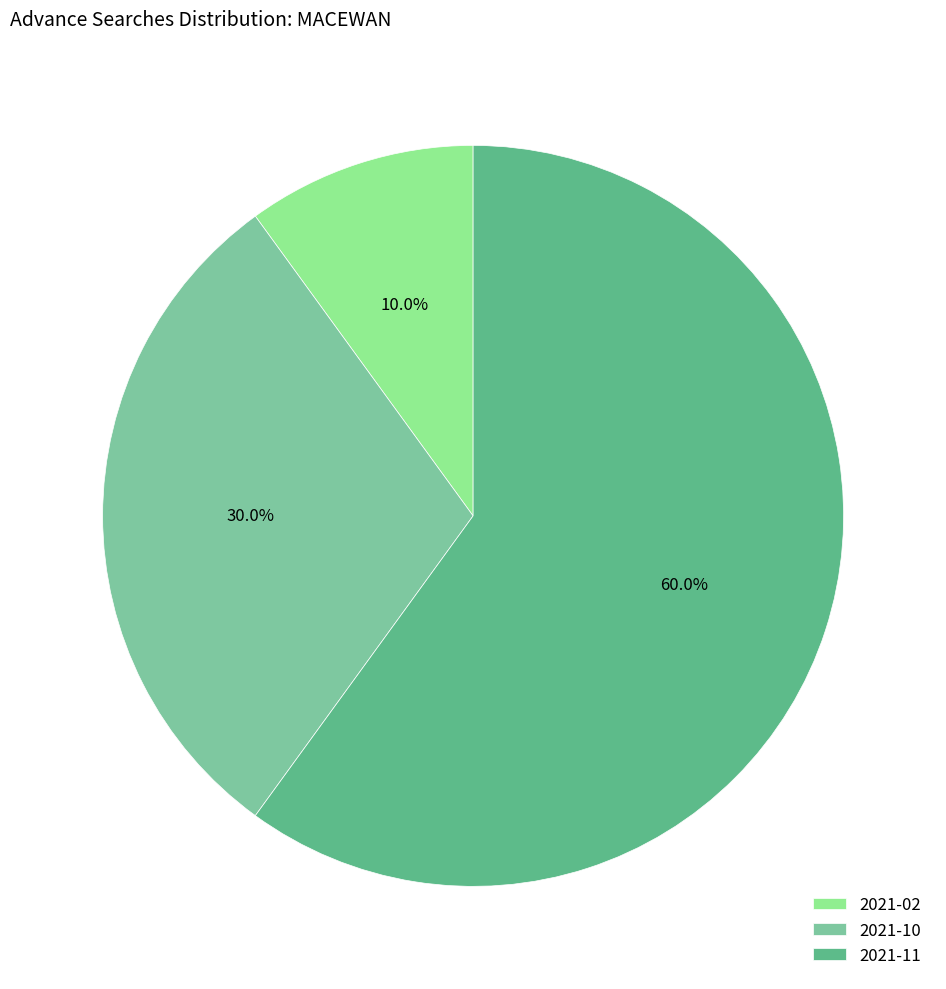

Is the sum of 2021-10 and 2021-02 greater than half?

No